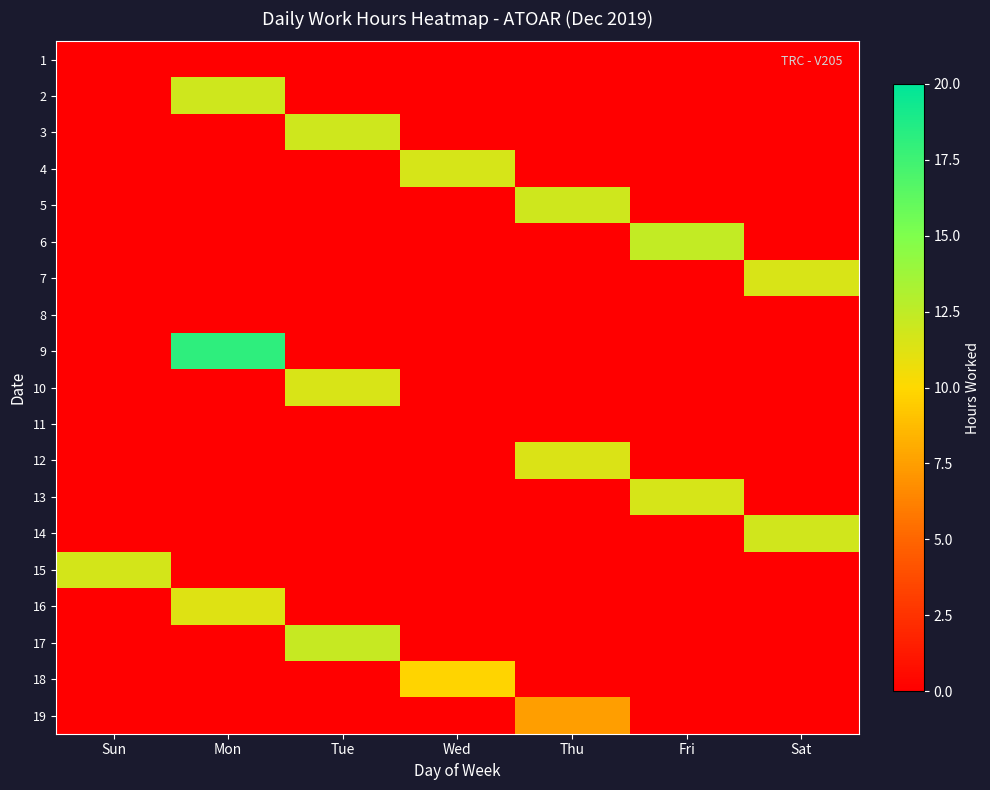

Which series has the widest spread of values?

9